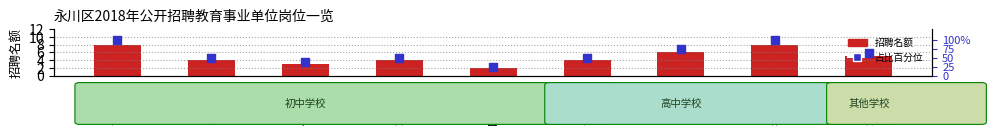

At which category is the sum across all series the highest?

吉安初中